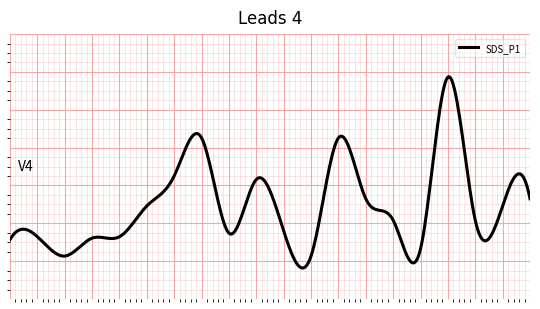

Does the chart have visible grid lines?

Yes